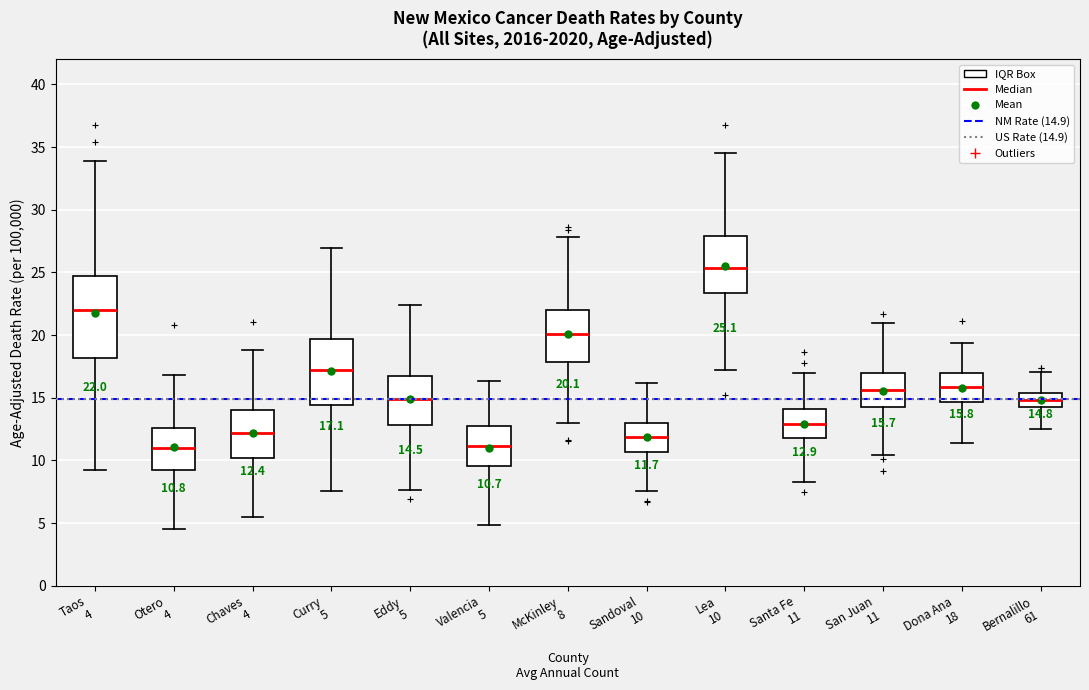

Which box has the highest median line?

Lea 10